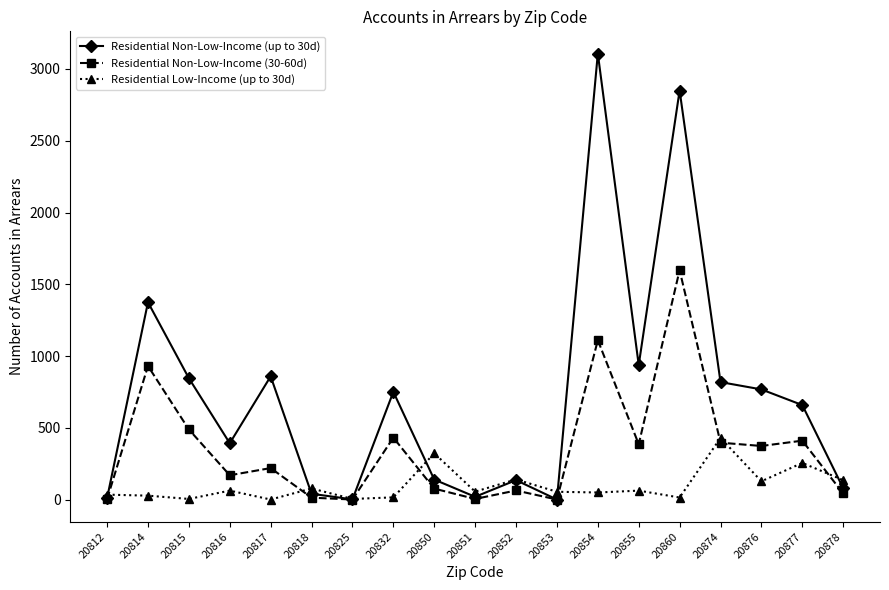

What is the value of the Residential Non-Low-Income (30-60d) point at the 4th from the left?

170